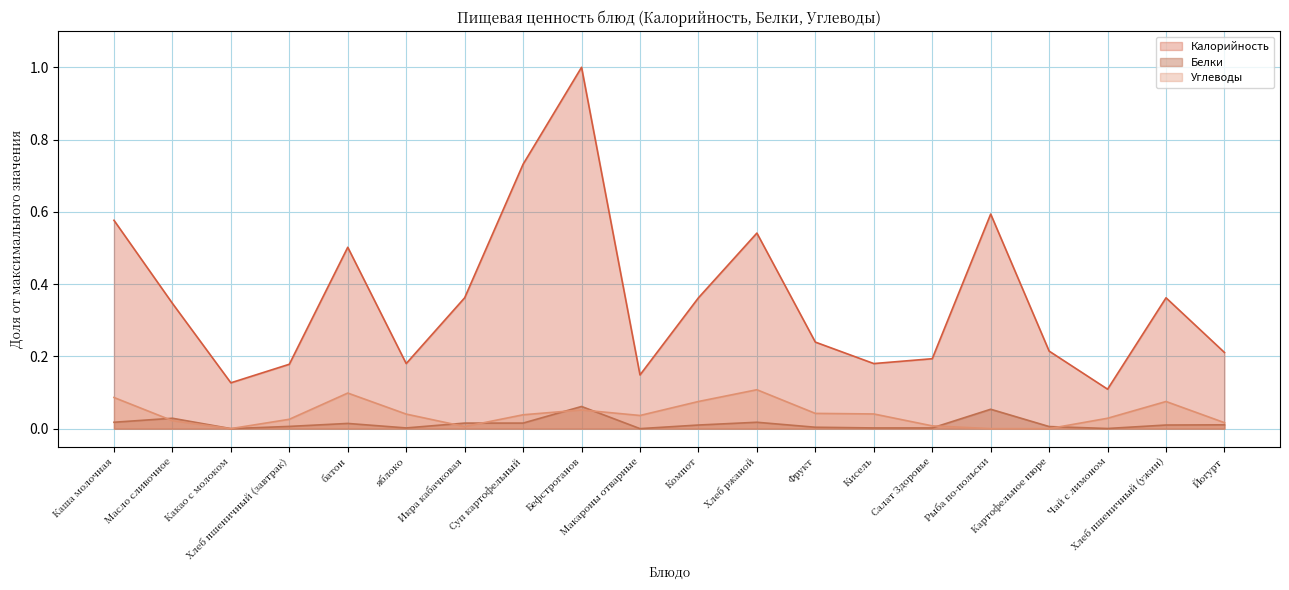

The Калорийность series shows 0.3 at Бефстроганов. True or false?

False